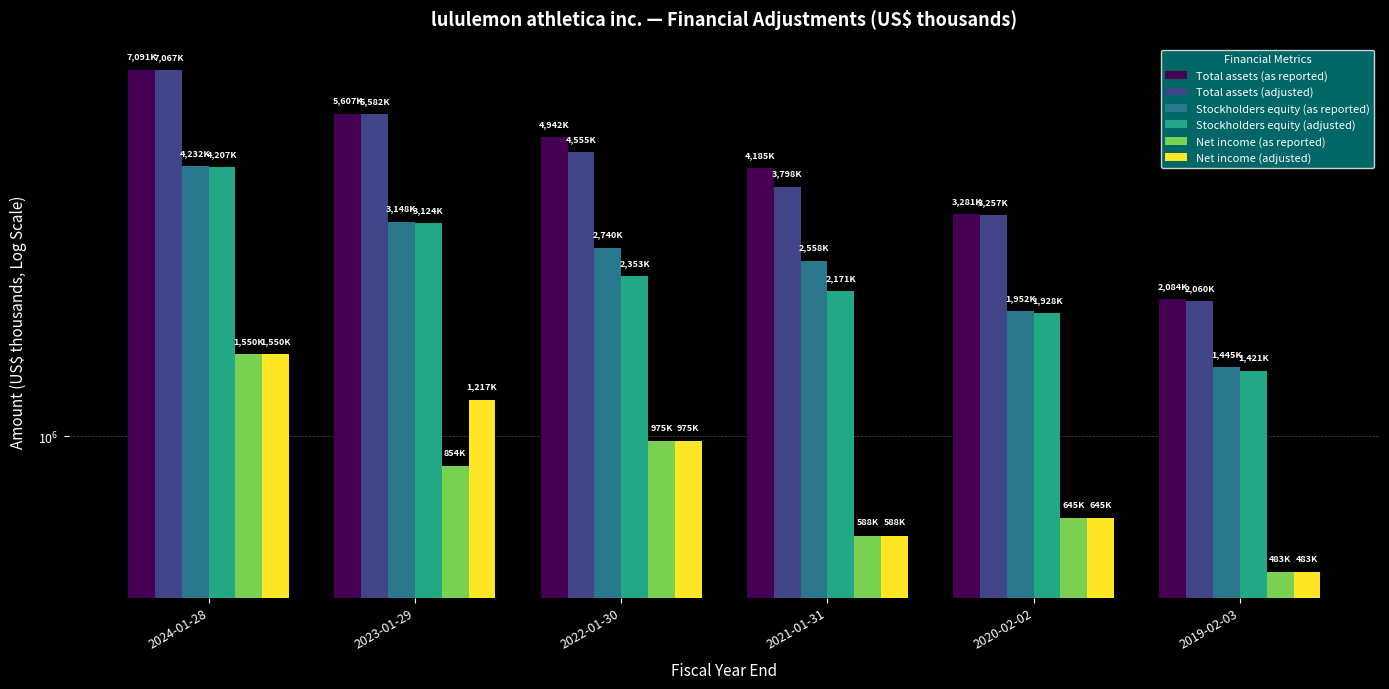

What is the spread (max minus min) of values at 2019-02-03?

1600910